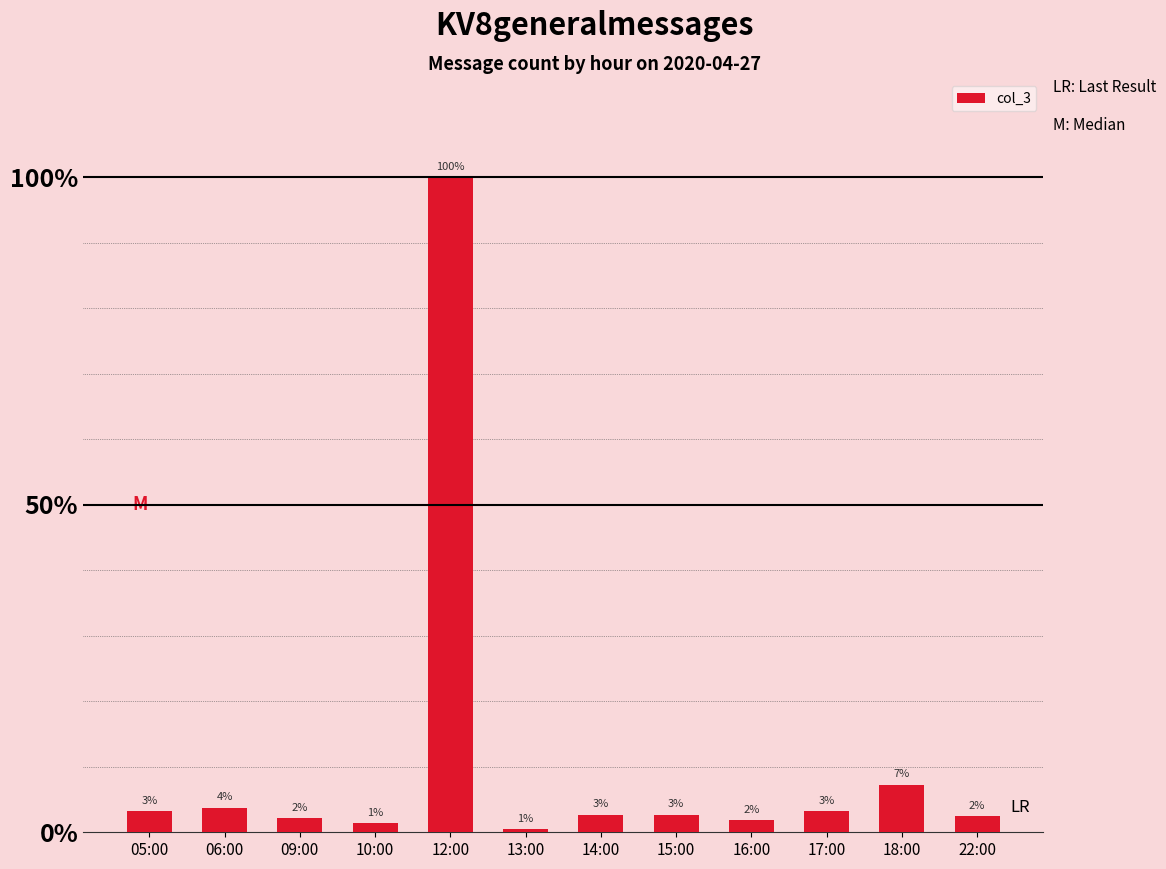

What is the difference between the maximum and minimum values?

99.5